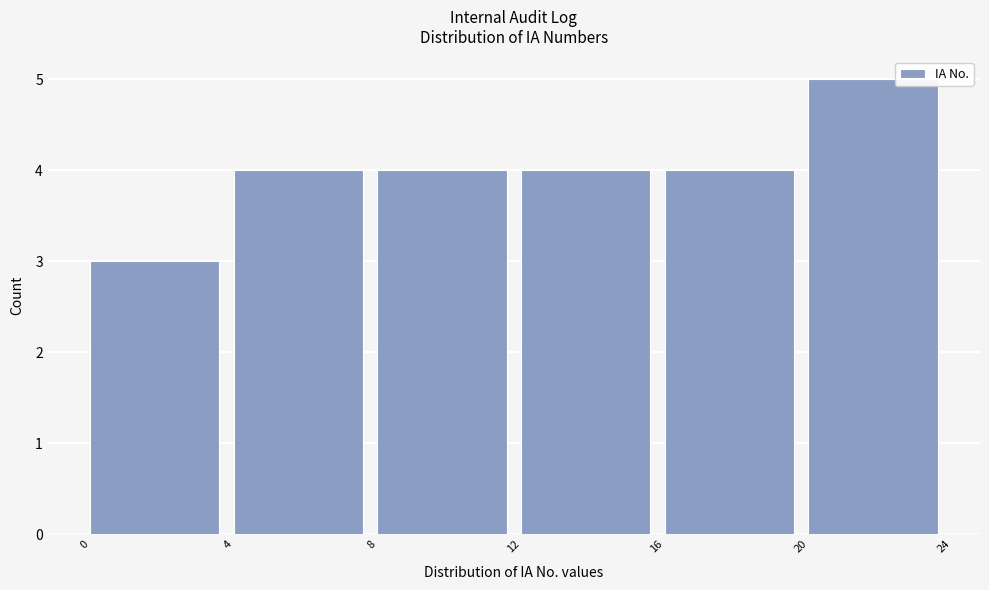

Reading left to right, transcribe this chart: for each bar, give the range it covers on the x-axis and its height. The values are not printed on the chart, so give them approximately, as read against the axis.

0 to 4: 3
4 to 8: 4
8 to 12: 4
12 to 16: 4
16 to 20: 4
20 to 24: 5